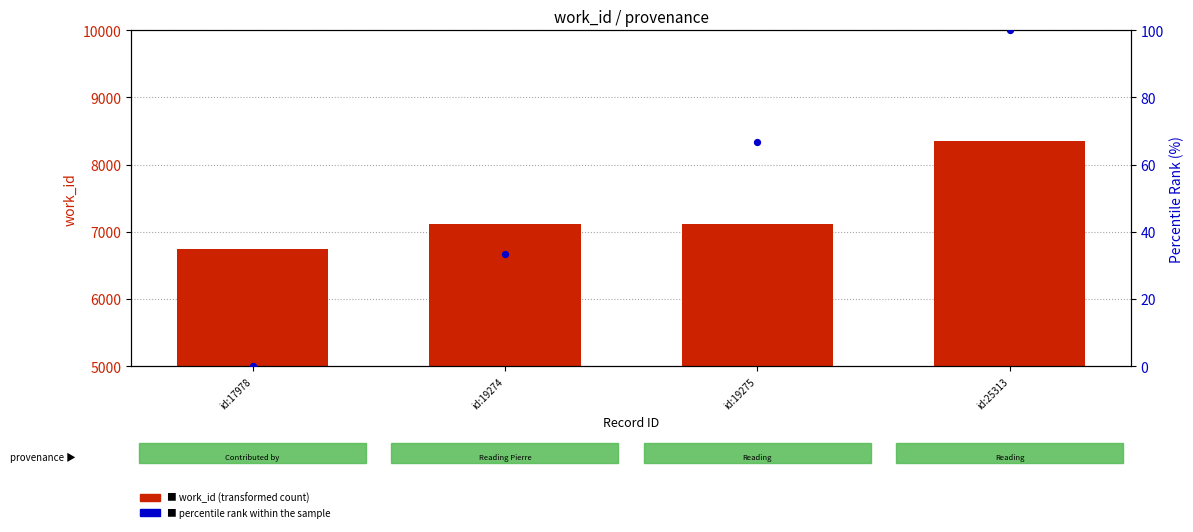

Which series contains the lowest Y value?

percentile rank within the sample